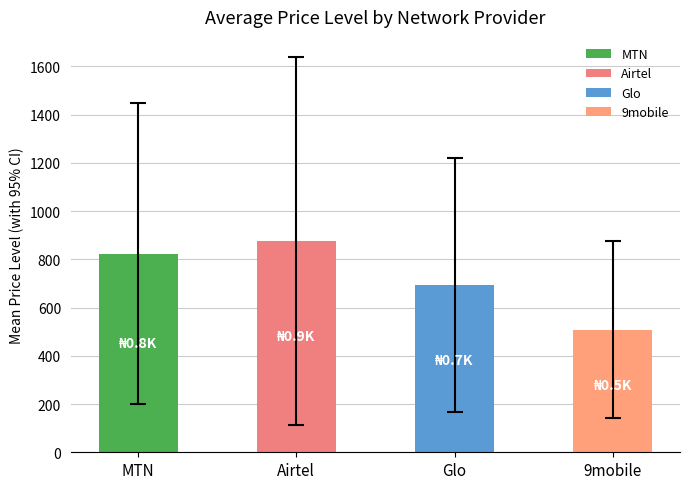

Count the number of data series in this chart.

1